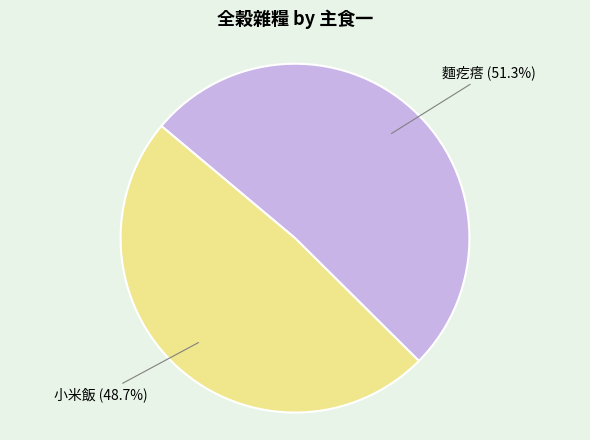

Is there any slice that represents more than half of the pie?

Yes